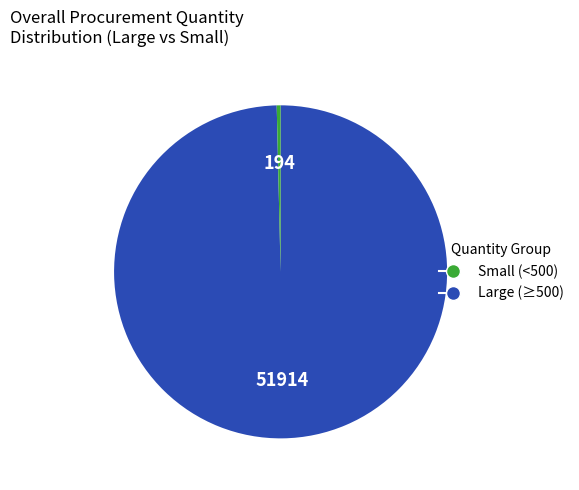

Is there any slice that represents more than half of the pie?

Yes